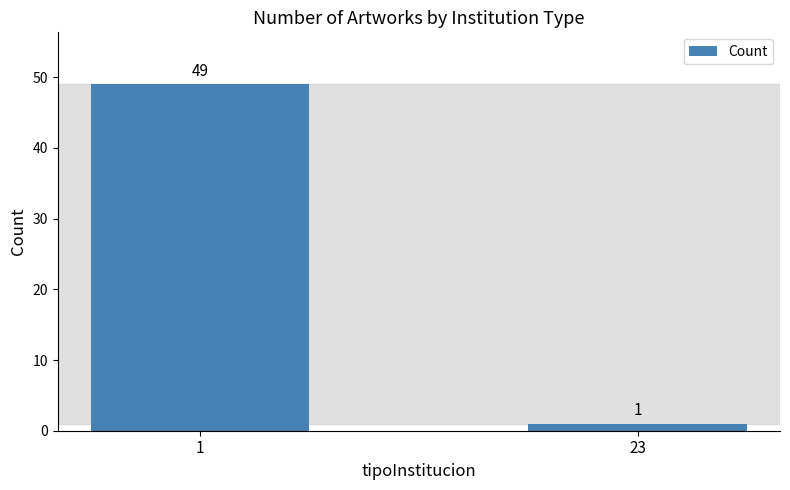

Reading left to right, list all the values displayed in this chart.

1=49	23=1